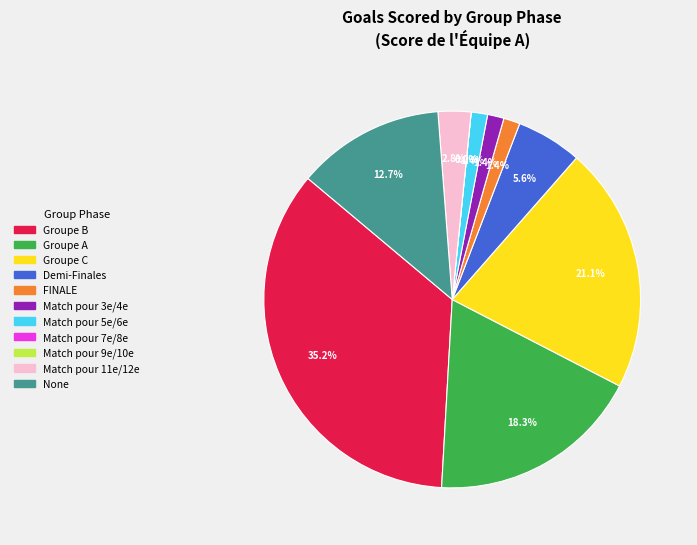

Does Groupe B account for over 50% of the chart?

No